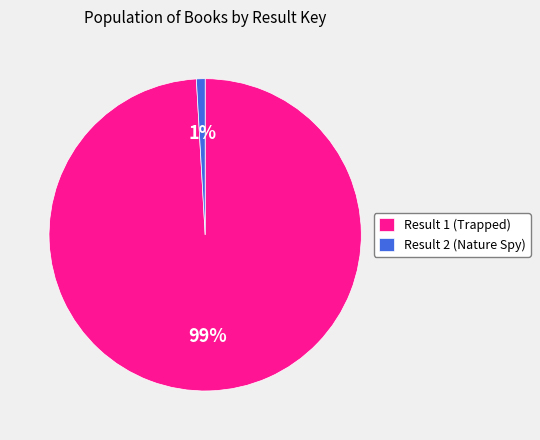

Is it true that Result 1 (Trapped) is 89% of the pie?

False